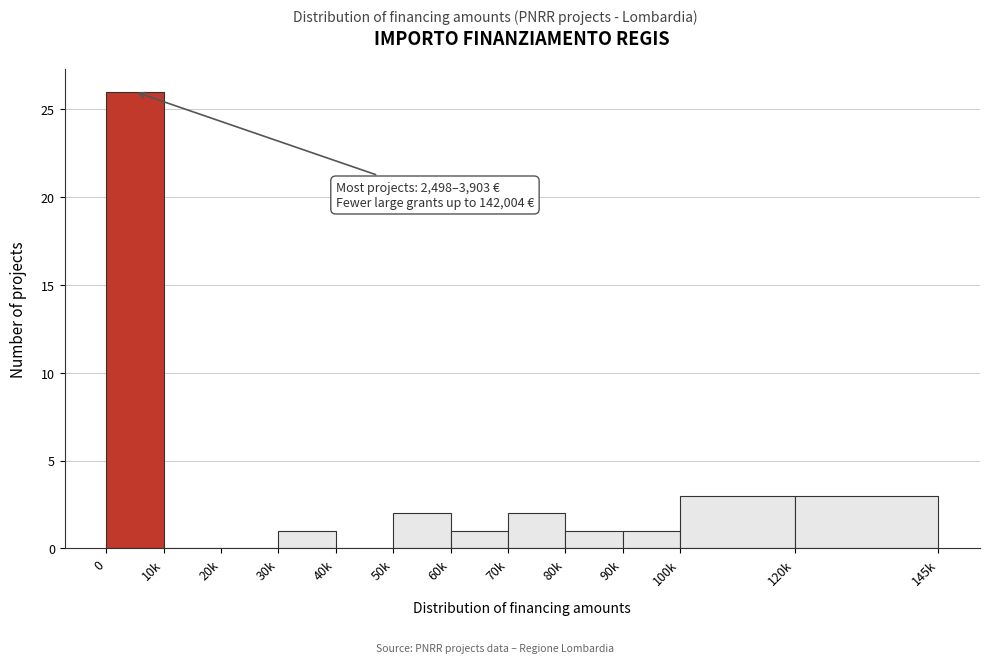

What is the sum of the values at 100k and 80k?

4